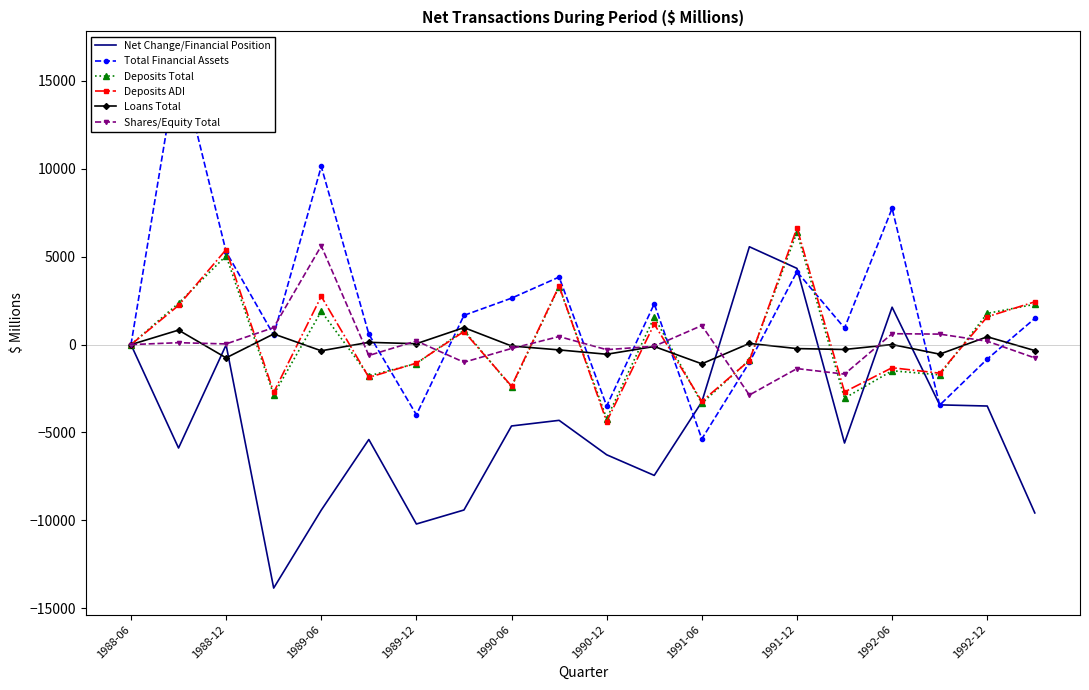

What is the minimum value for Loans Total?

-1093